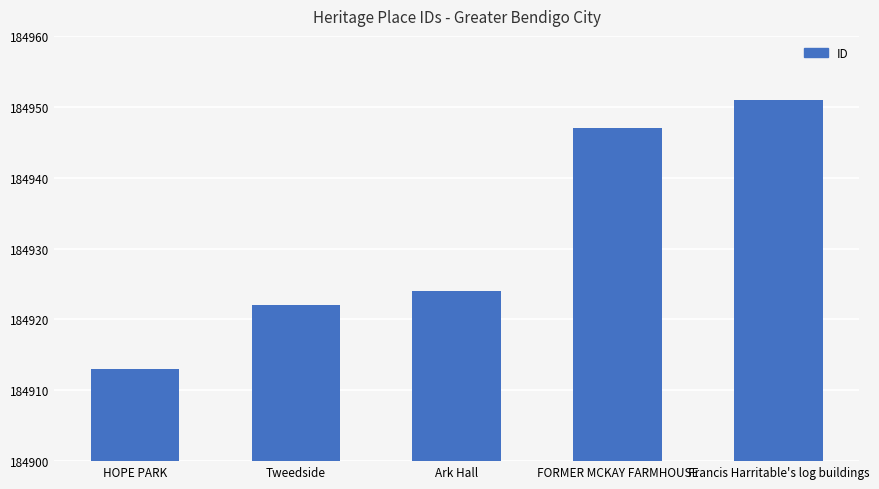

Is it true that the value at FORMER MCKAY FARMHOUSE is 108540?

False